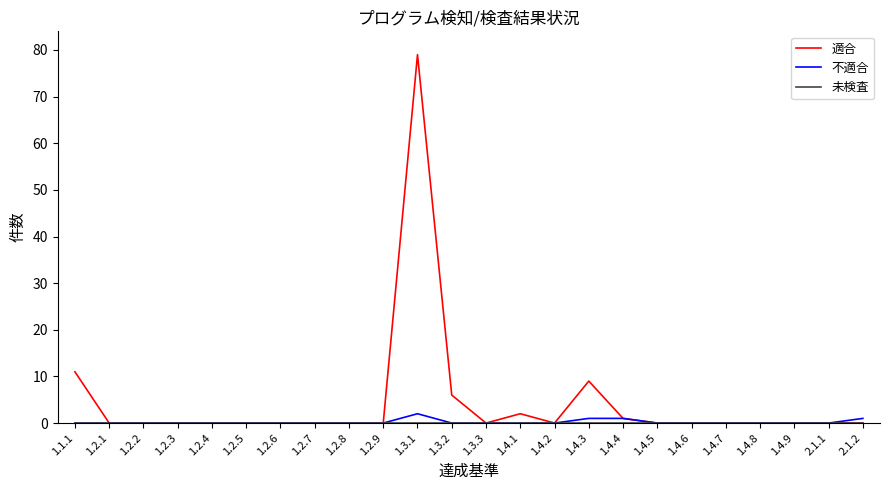

What is the maximum value shown in the chart?

79